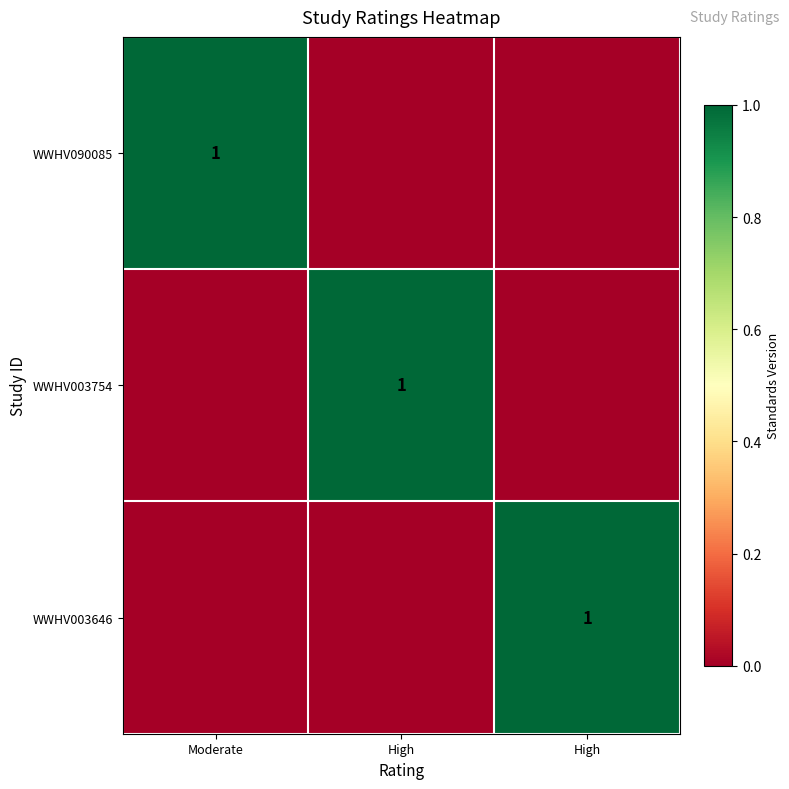

Is it true that WWHV003754 equals 0 at High?

True